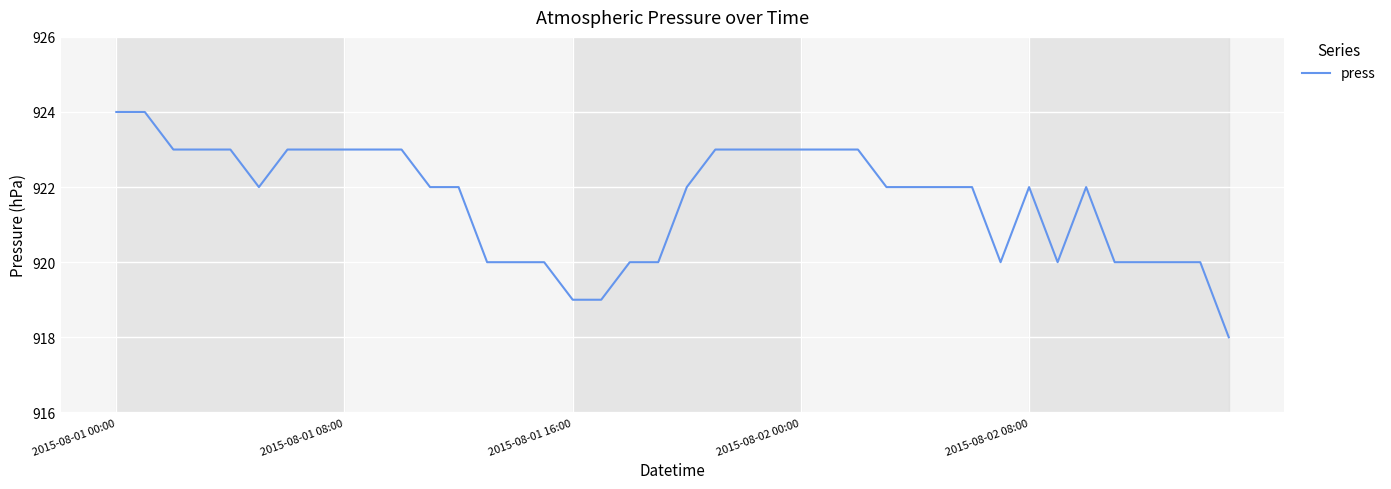

What is the difference between the maximum and minimum values?

6